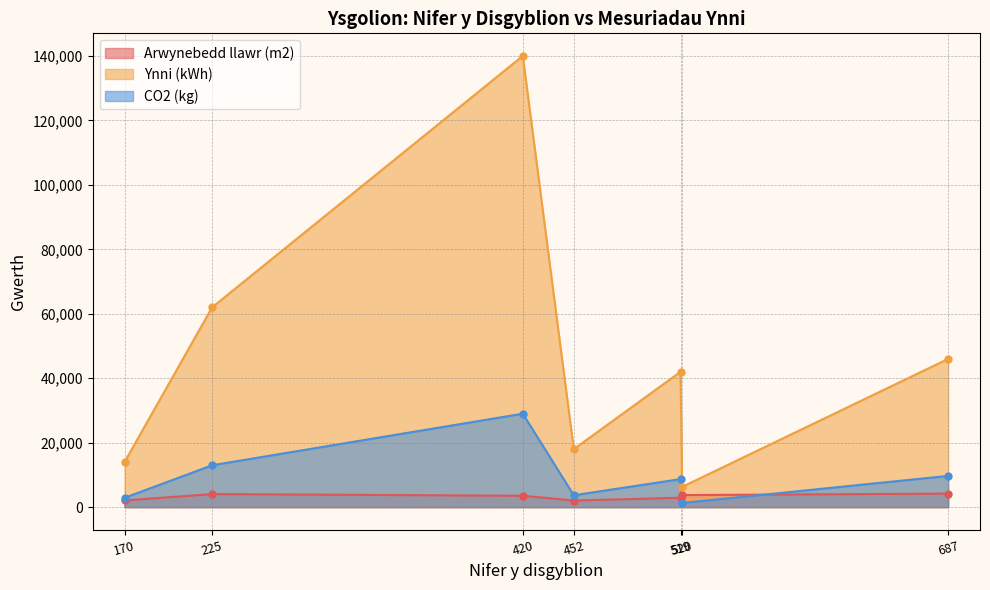

The value of Arwynebedd llawr (m2) at 520 is 1787. True or false?

False